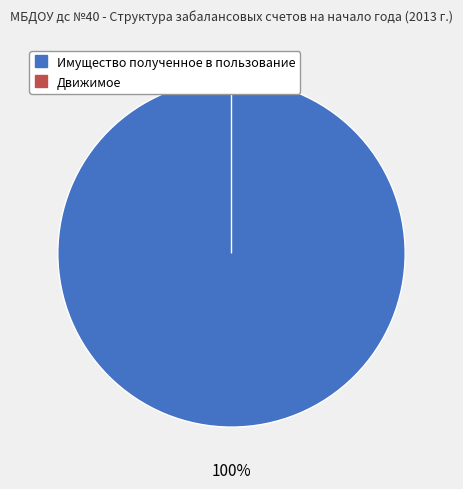

What is the largest slice in the pie chart?

Имущество полученное в пользование